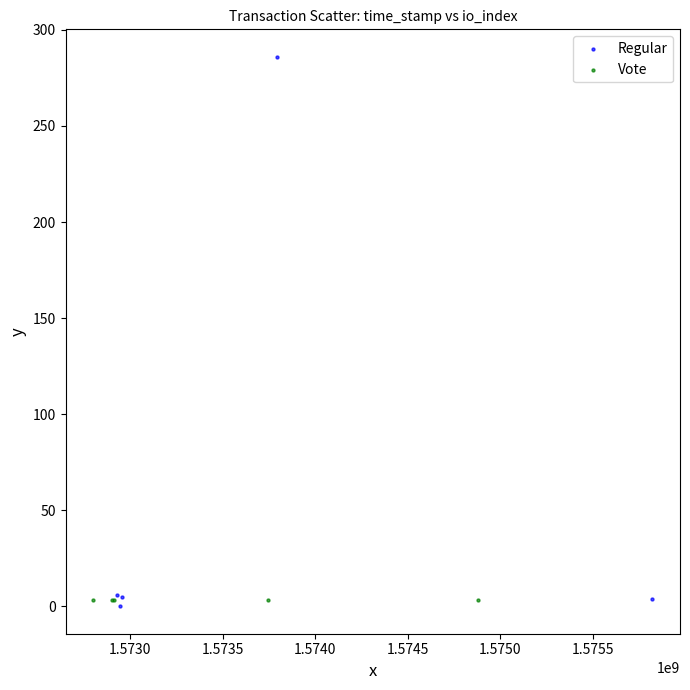

Which series contains the highest Y value?

Regular